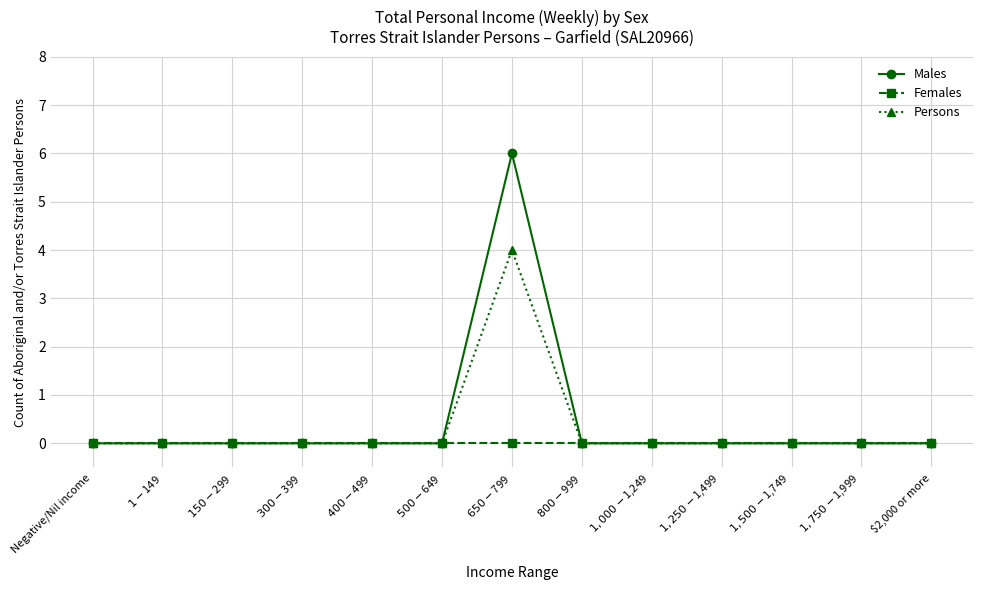

What are all the series names shown in the legend?

Males, Females, Persons